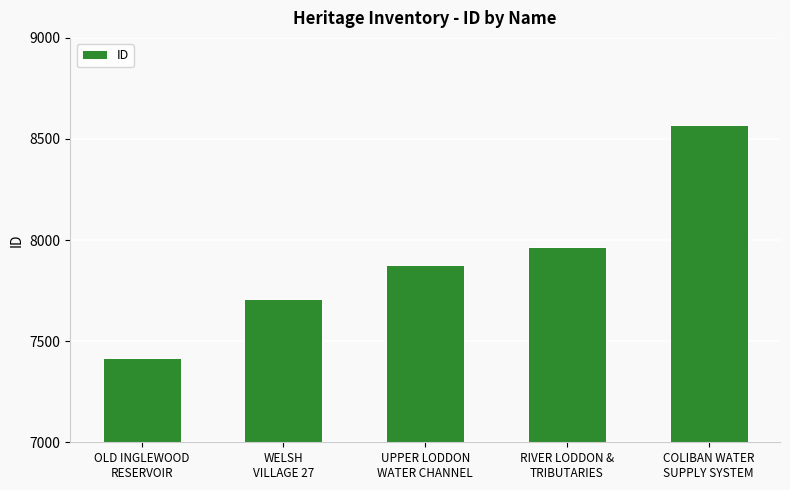

What value does the data have at WELSH
VILLAGE 27, to the nearest 100?

7700